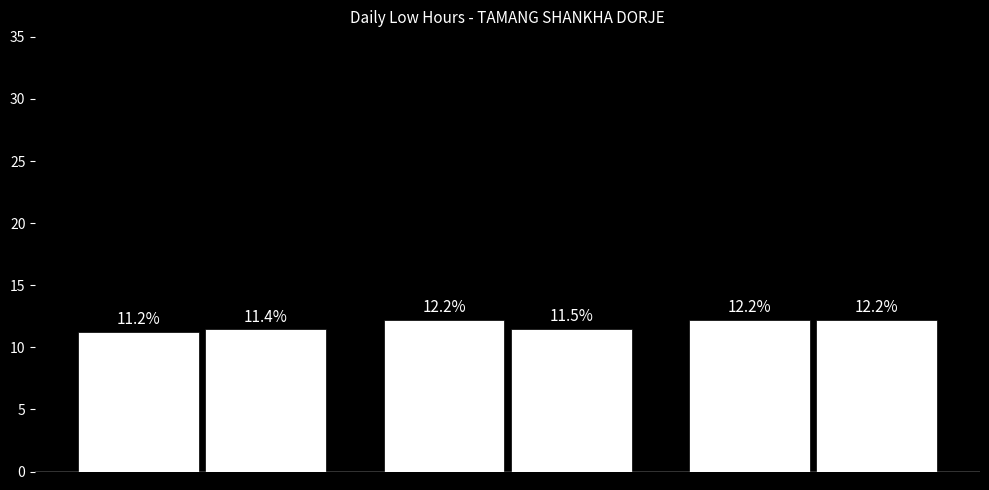

Reading right to left, what are all the values shown in this chart?

12.2	12.2	11.5	12.2	11.4	11.2